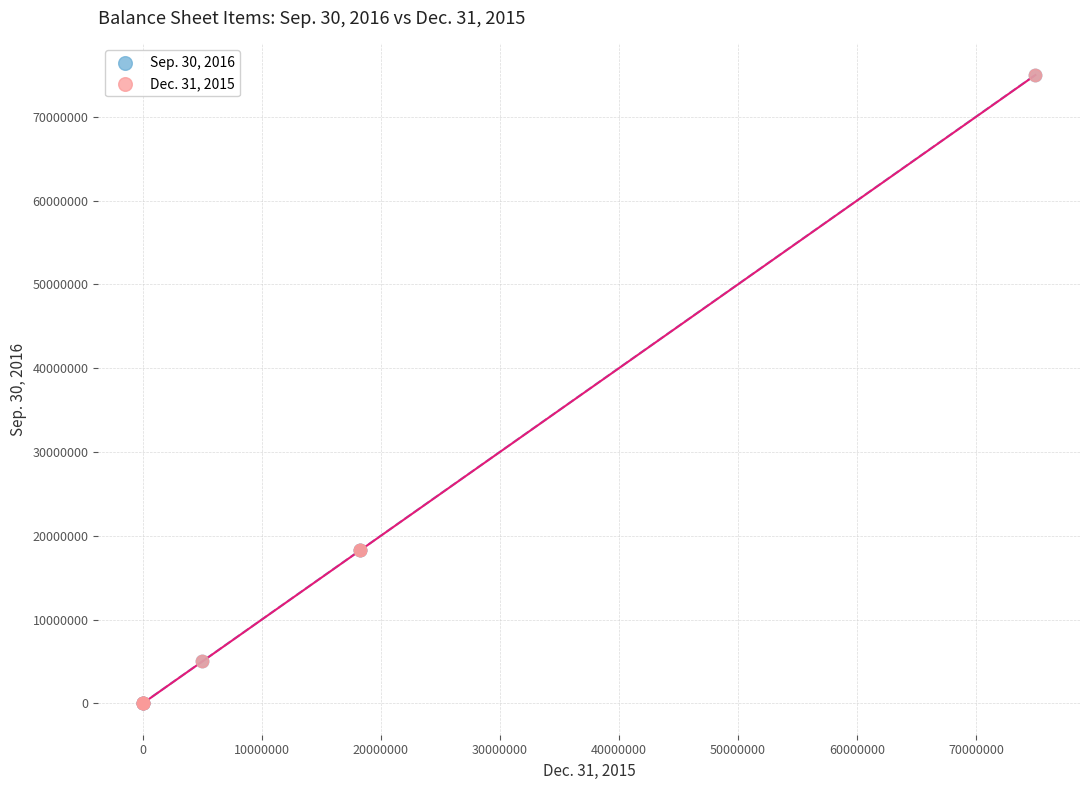

What are all the series names shown in the legend?

Sep. 30, 2016, Dec. 31, 2015